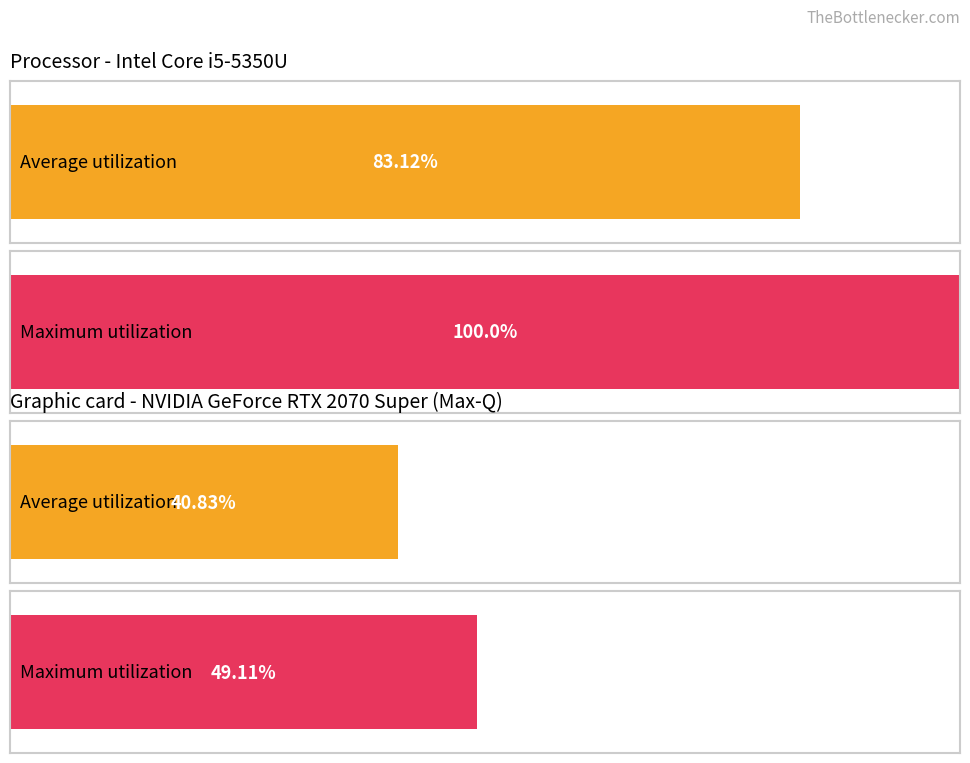

The value of Base Min at TestPlan.testCase.modifierExtension is 0. True or false?

False